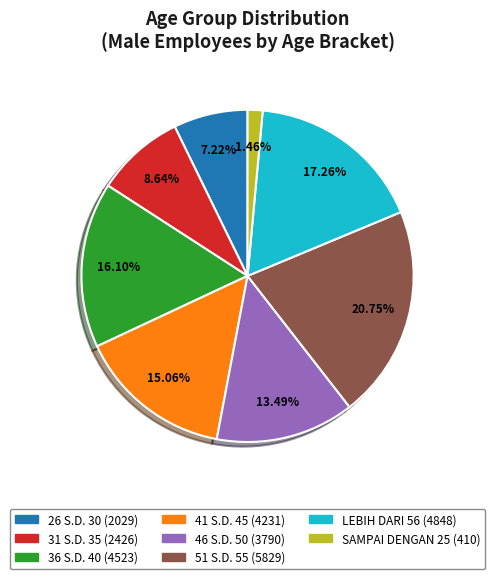

Does 26 S.D. 30 represent more than half of the total?

No